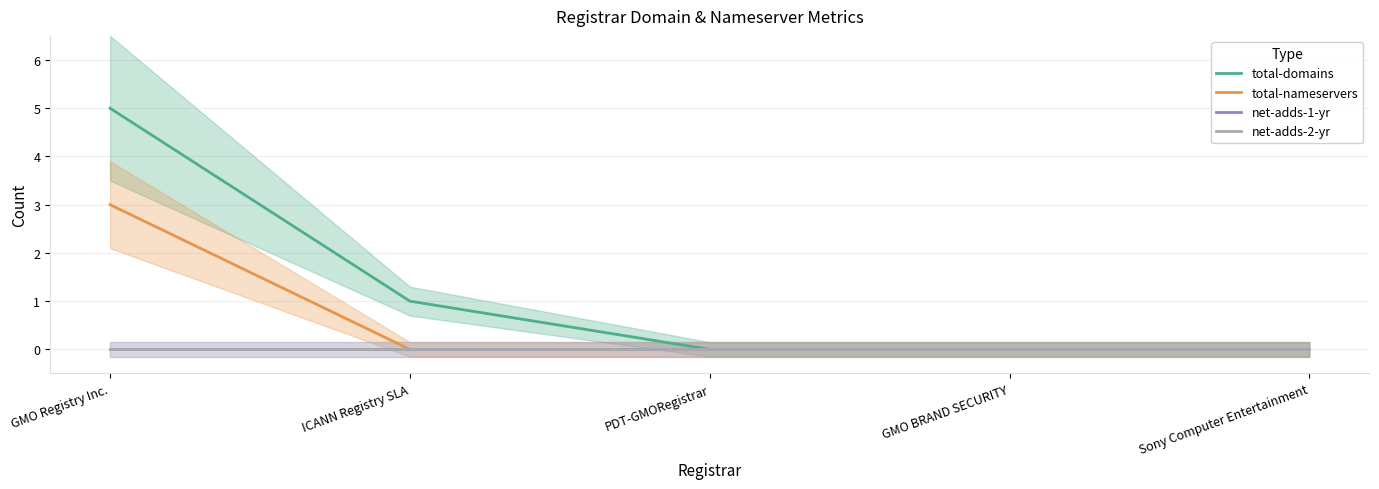

True or false: net-adds-1-yr and net-adds-2-yr cross at least once.

False